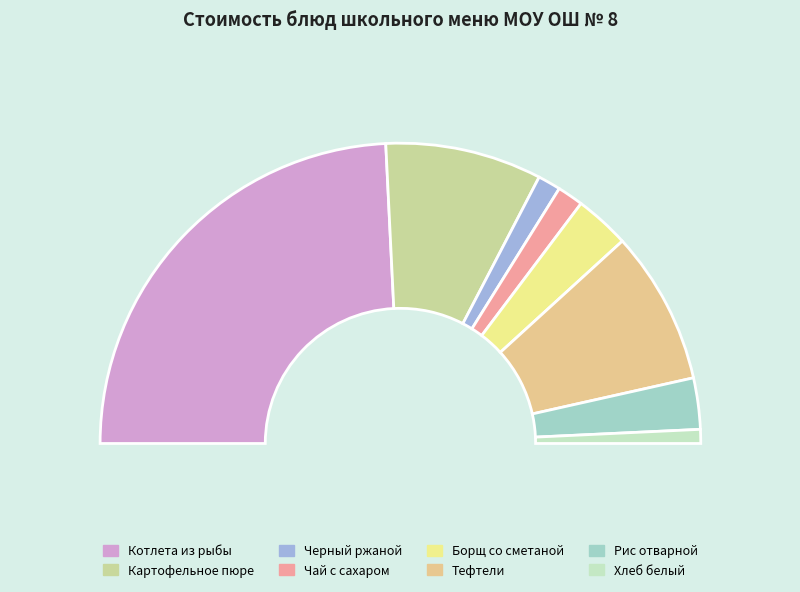

To the nearest percent, what portion does Хлеб белый represent?

2%